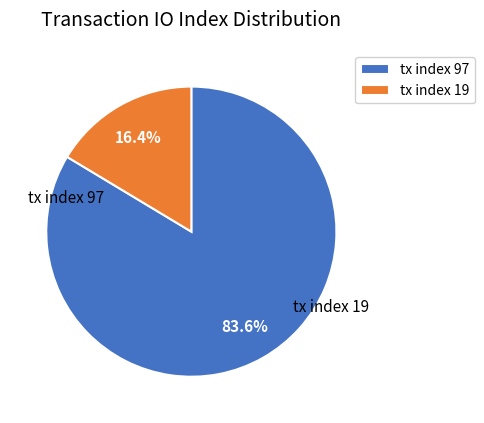

To the nearest percent, what portion does tx index 97 represent?

84%